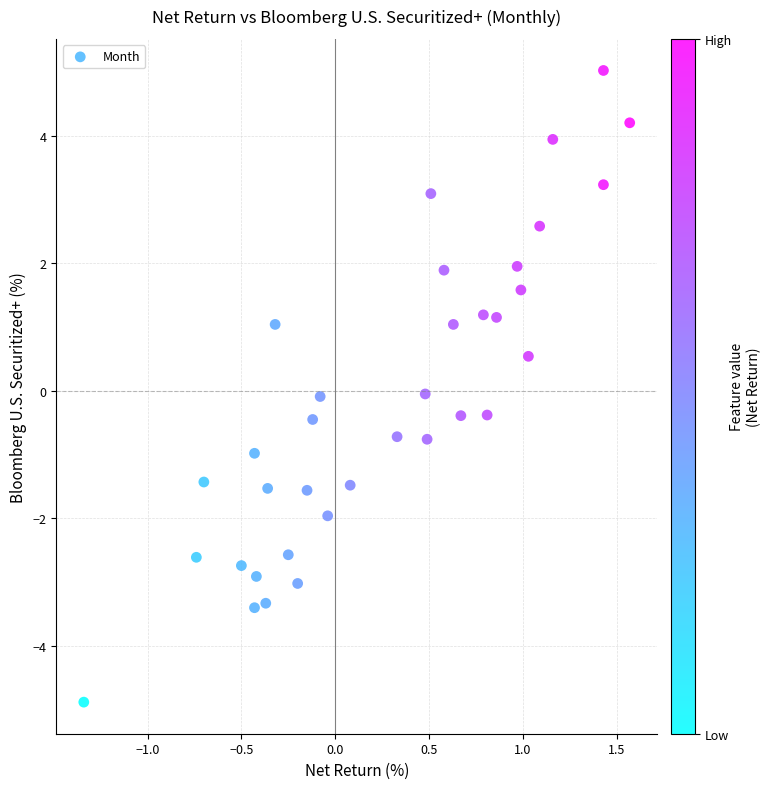

What is the range of Y values (max minus min)?

9.9